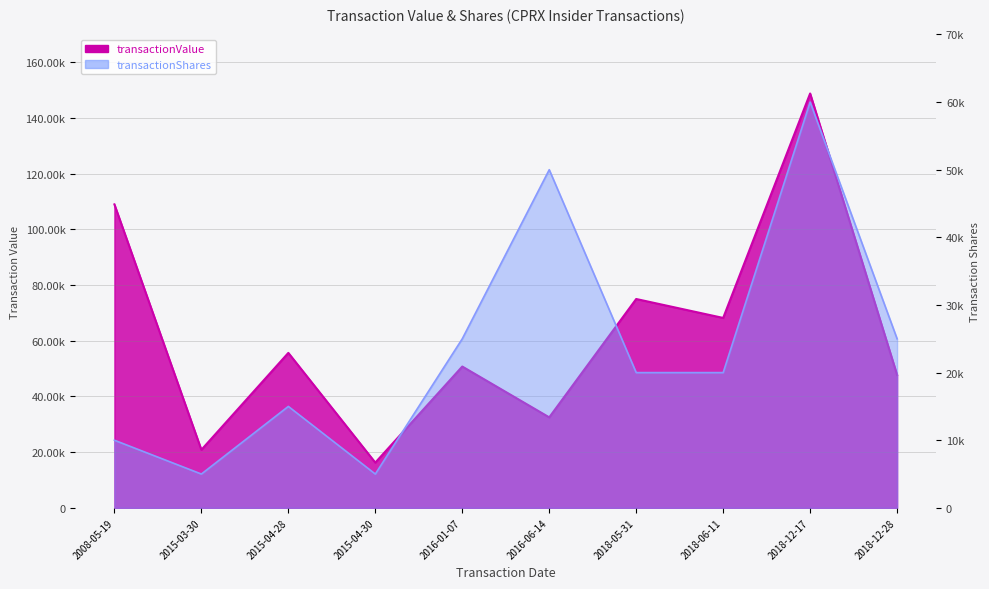

What position from the right is 2016-01-07?

6